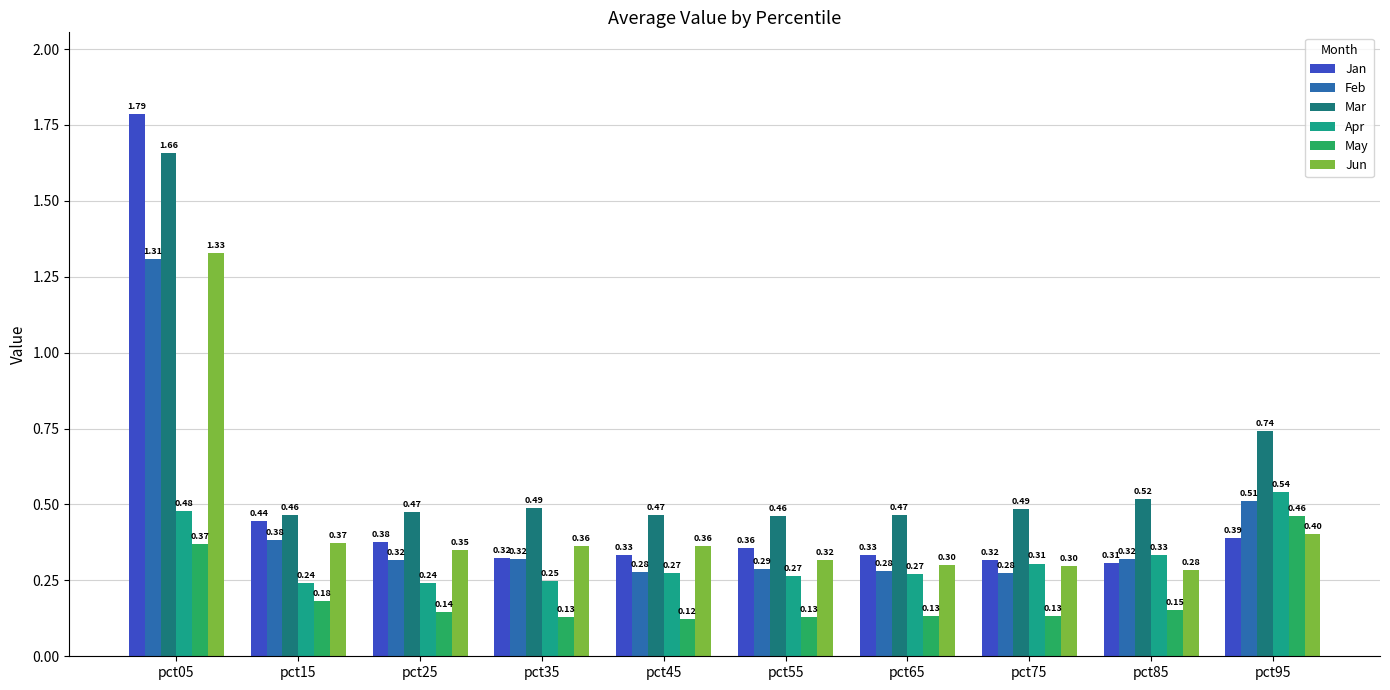

The value of Mar at pct95 is 1.1. True or false?

False